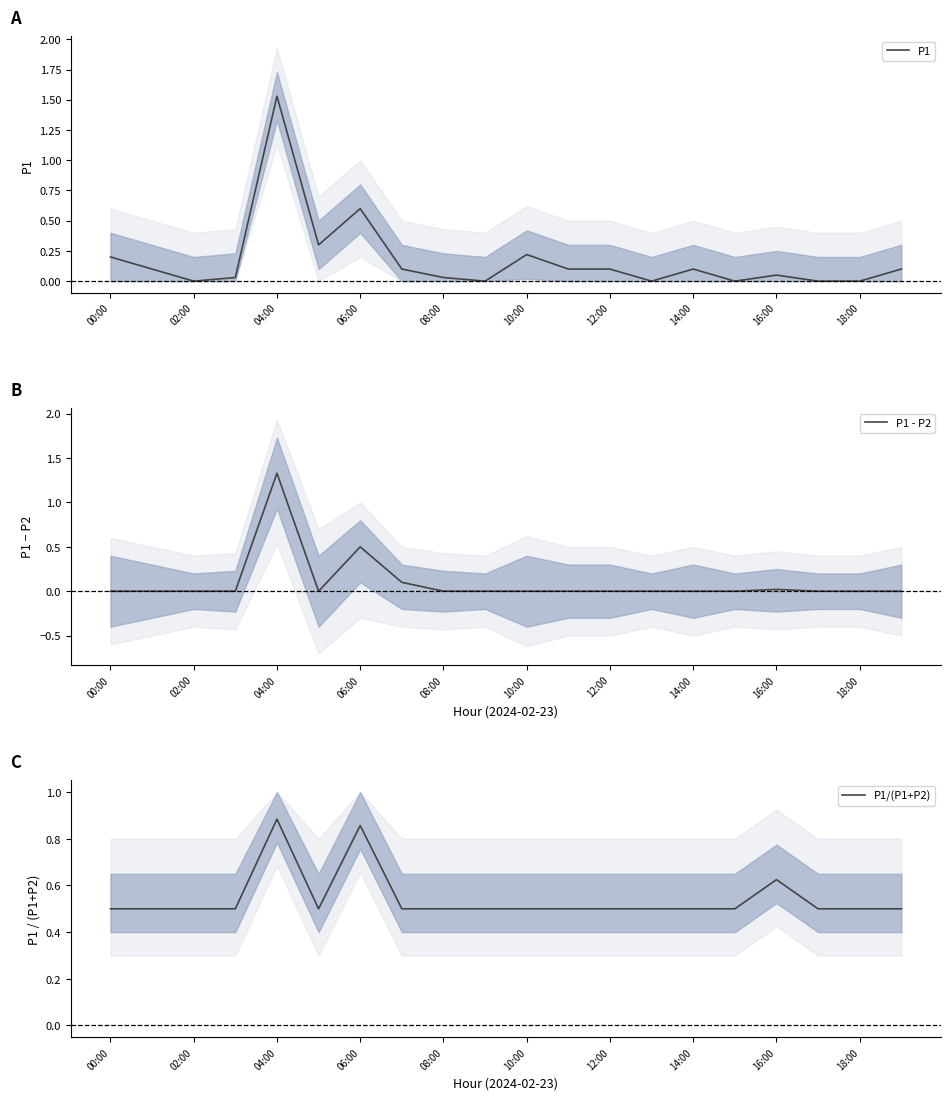

True or false: P1 has a value of 0.3 at 06:00.

False